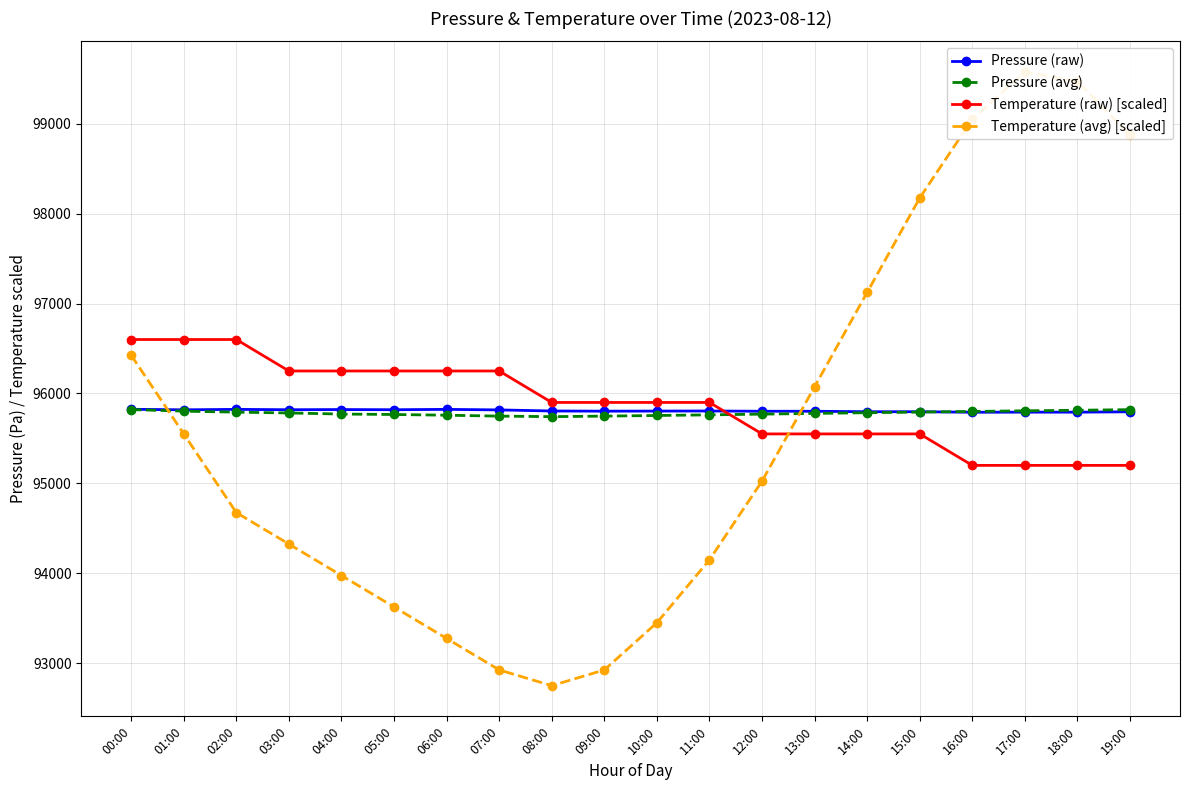

What is the difference between the maximum and minimum values in the Pressure (avg) series?

79